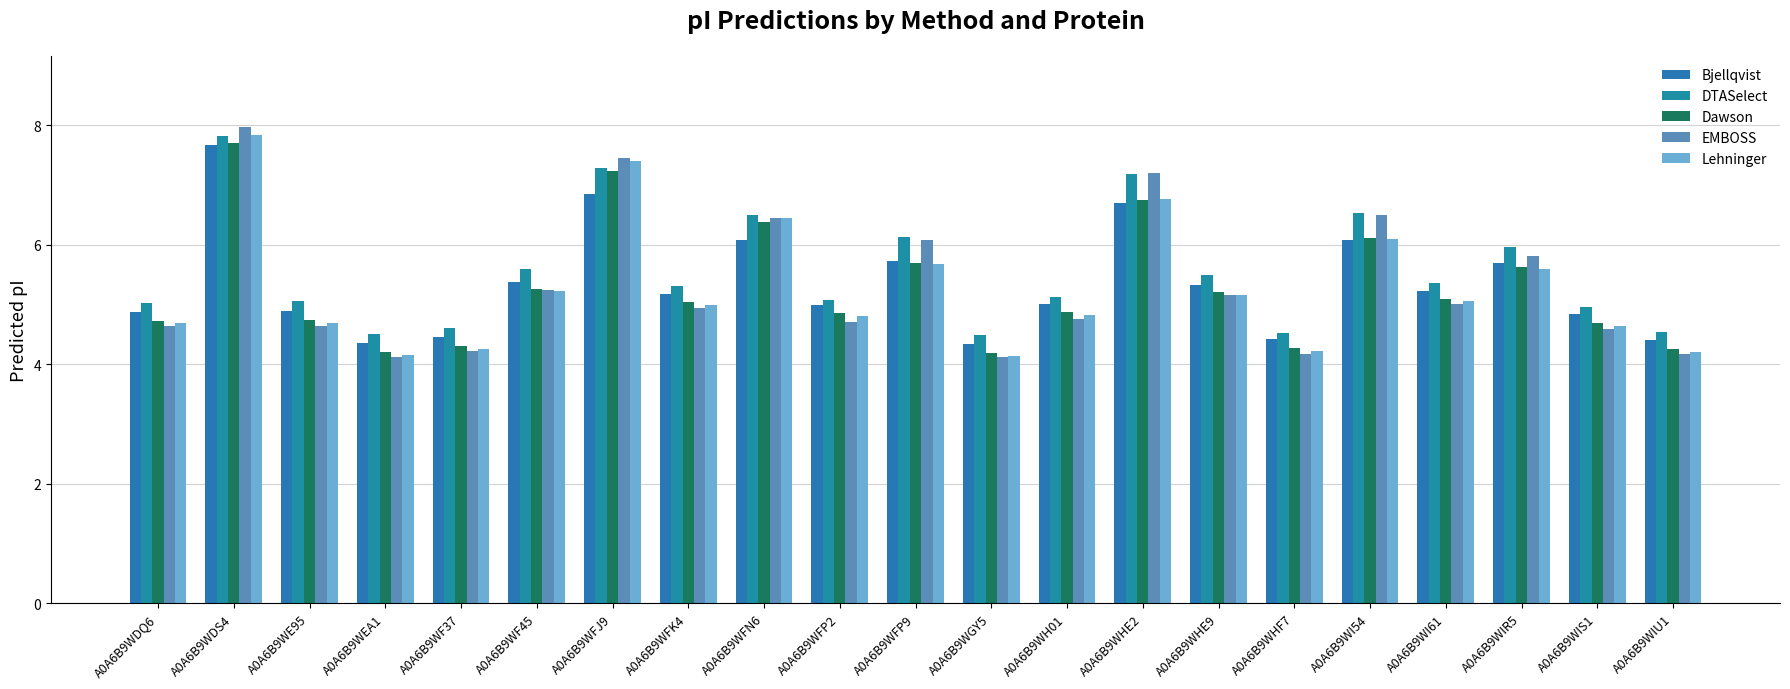

What are all the series names shown in the legend?

Bjellqvist, DTASelect, Dawson, EMBOSS, Lehninger